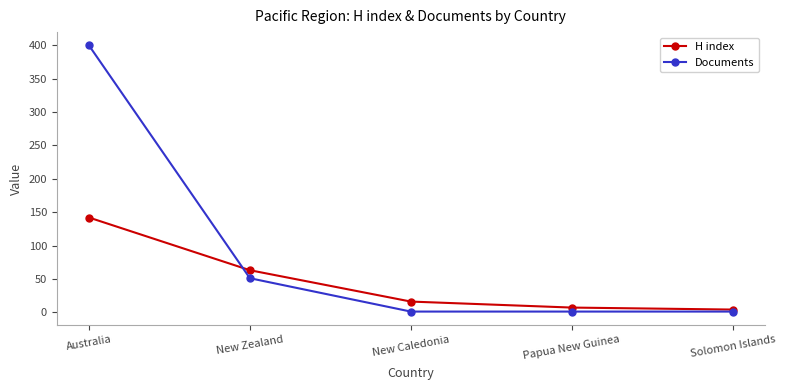

Which series changed the most between Australia and New Zealand?

Documents